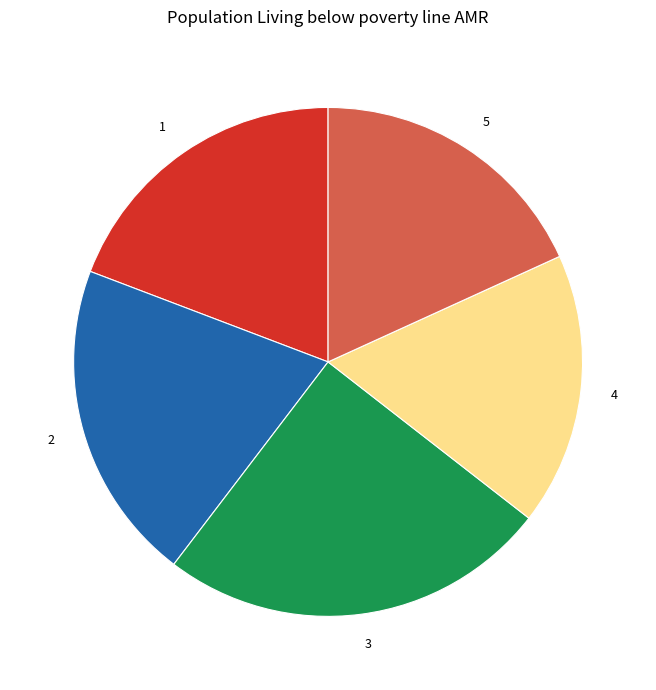

Is 3 the majority of the pie?

No